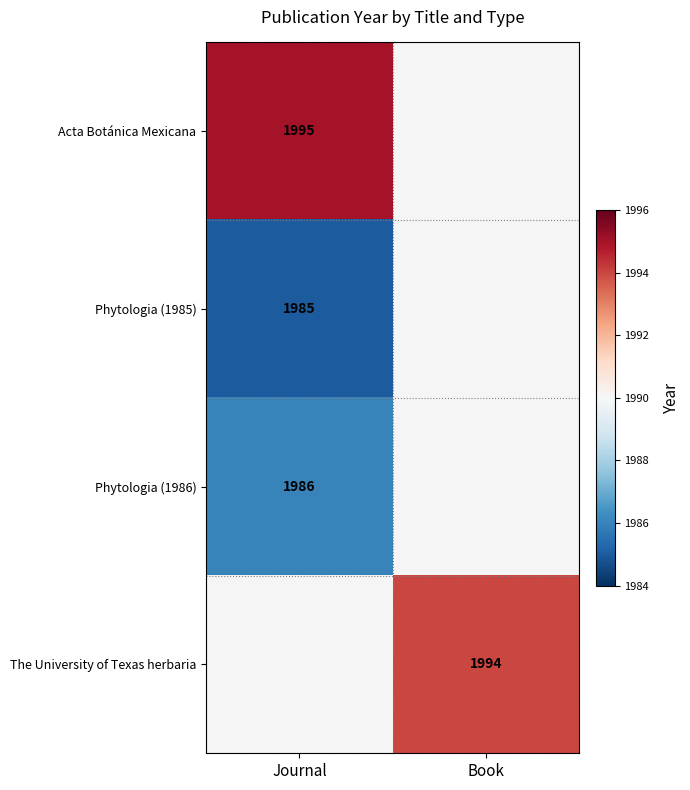

Is it true that Acta Botánica Mexicana equals 1995 at Journal?

True